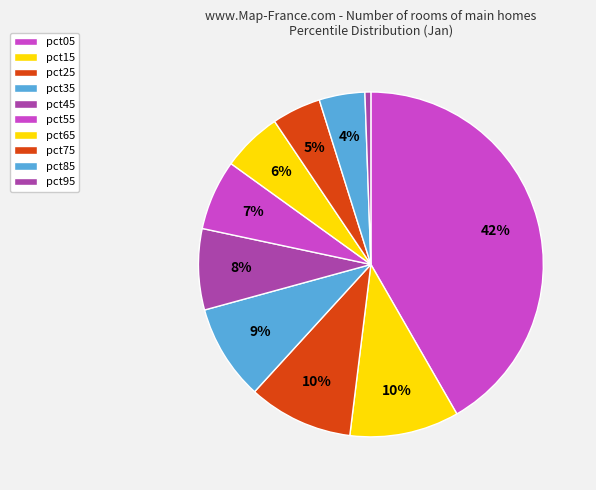

To the nearest percent, what is the combined percentage of pct45 and pct05?

49%